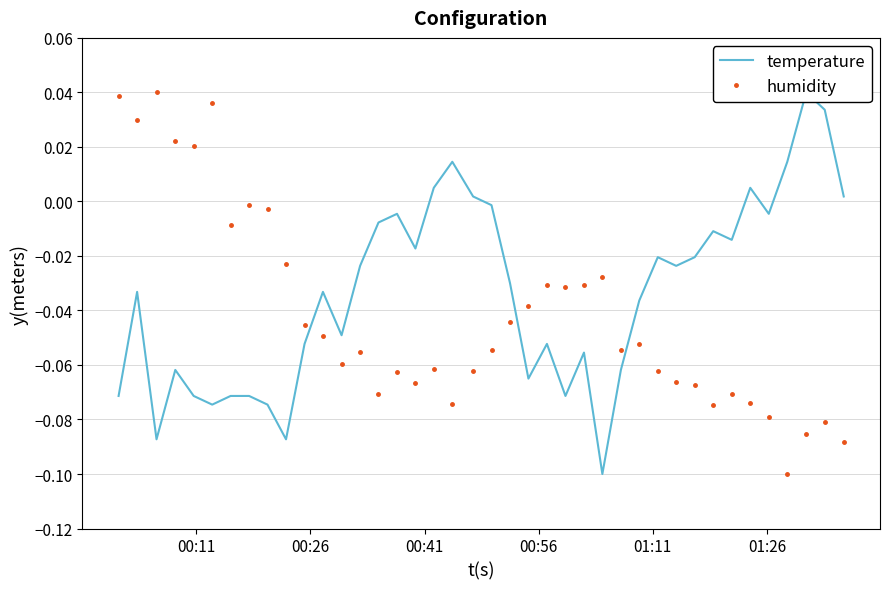

Does the chart display data point markers on the line(s)?

No